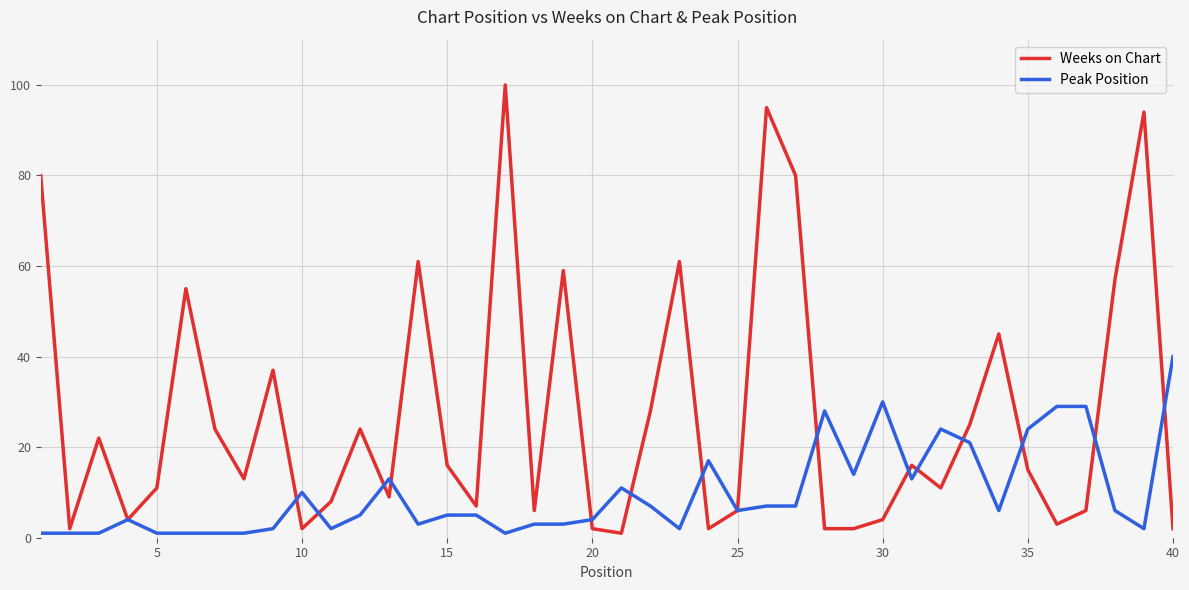

What is the greatest value displayed?

100